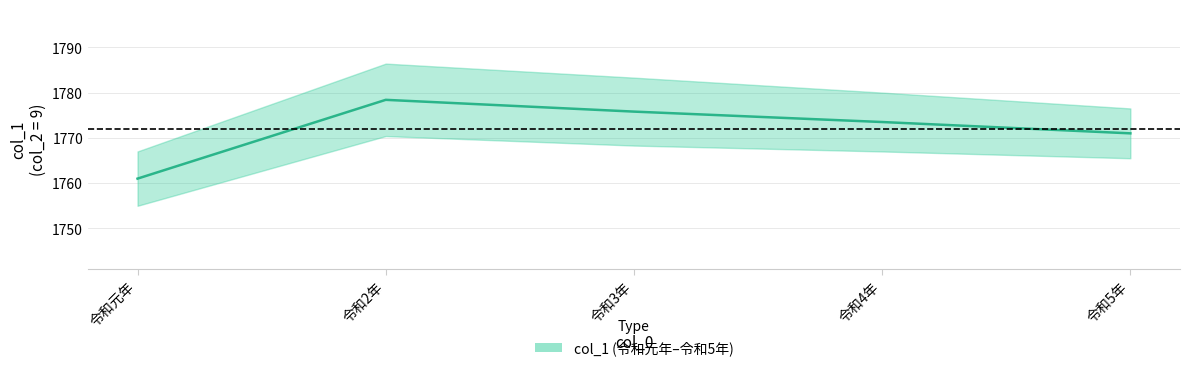

Which has a higher value, 令和4年 or 令和元年?

令和4年